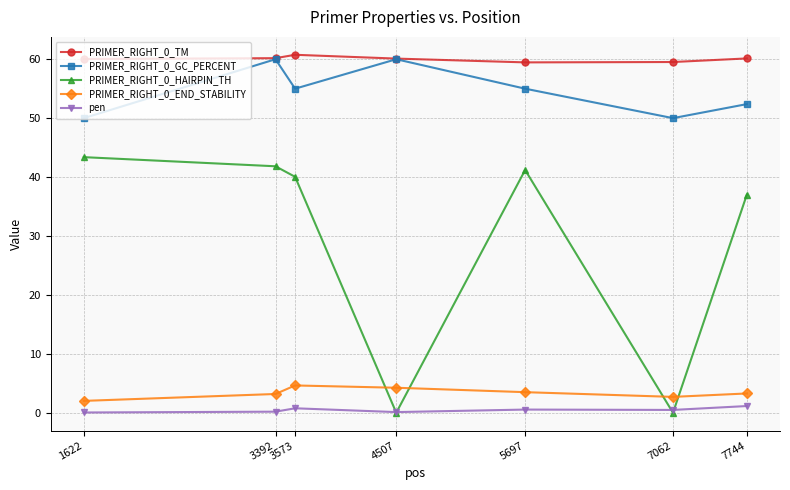

What is the difference between the second highest and minimum values in the PRIMER_RIGHT_0_TM series?

0.7